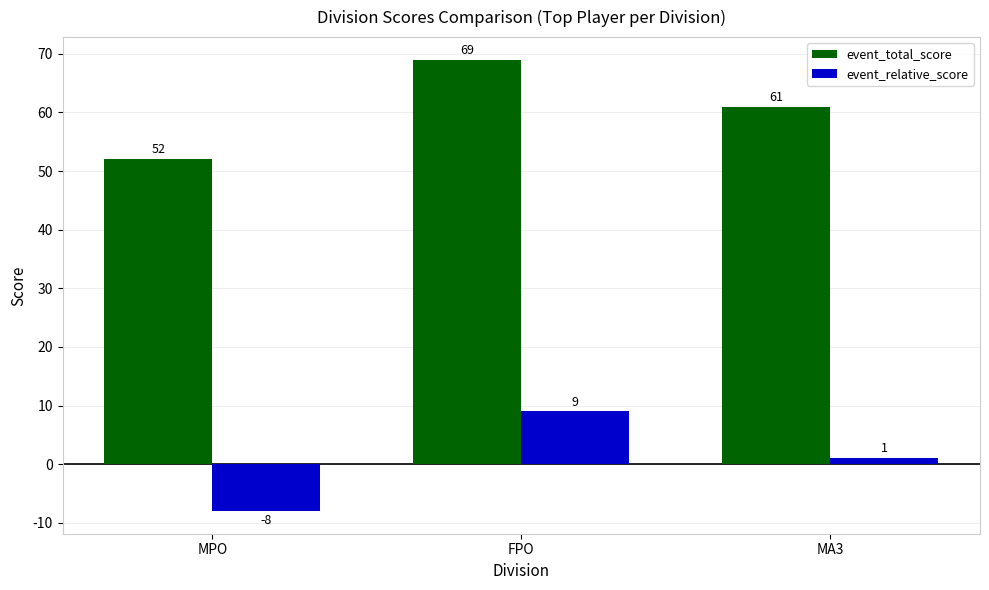

What is the difference between the maximum and minimum values in the event_relative_score series?

17